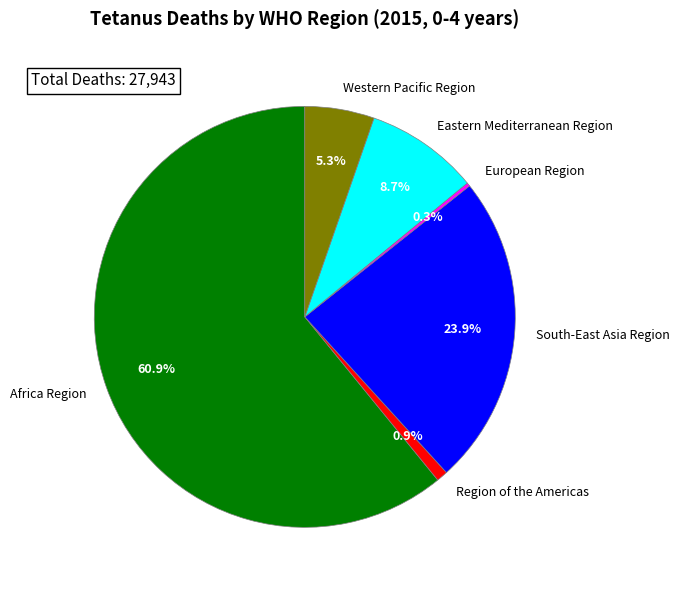

Is the sum of Western Pacific Region and South-East Asia Region greater than half?

No